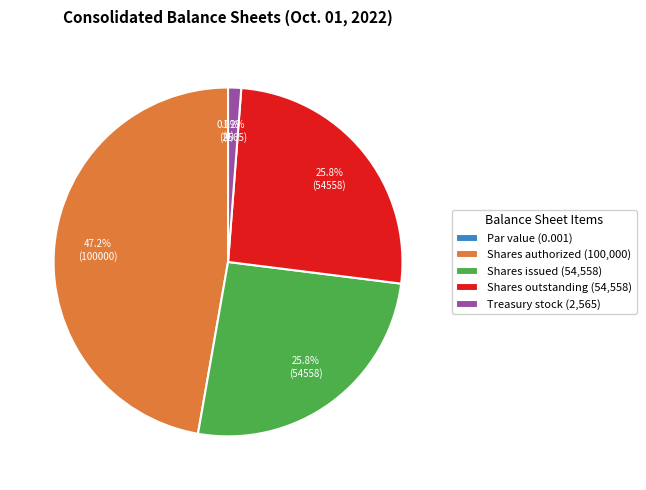

What portion of the pie excludes Common stock, shares authorized?

52.8%